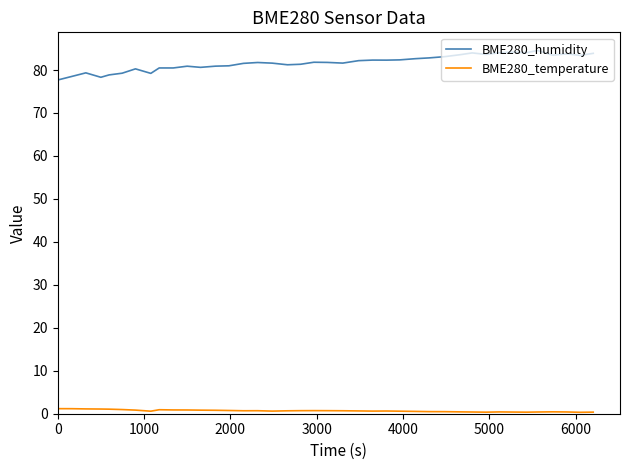

Rank the series by their average value, from highest to lowest.

BME280_humidity, BME280_temperature